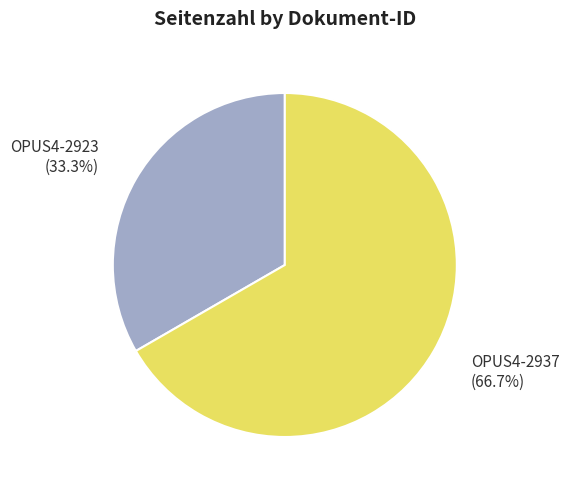

Is there a majority slice in this chart?

Yes